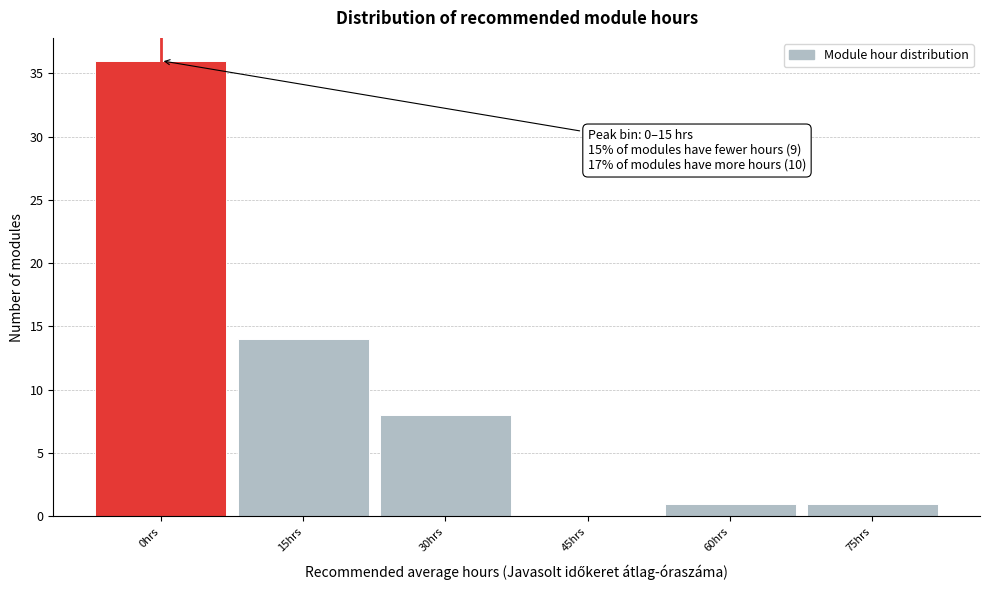

Reading left to right, extract all data points from this chart.

0hrs=36	15hrs=14	30hrs=8	45hrs=0	60hrs=1	75hrs=1